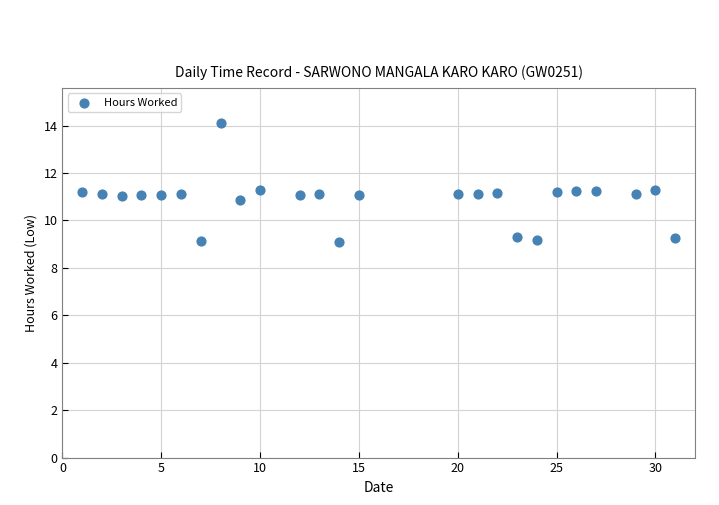

What is the range of Y values (max minus min)?

5.0